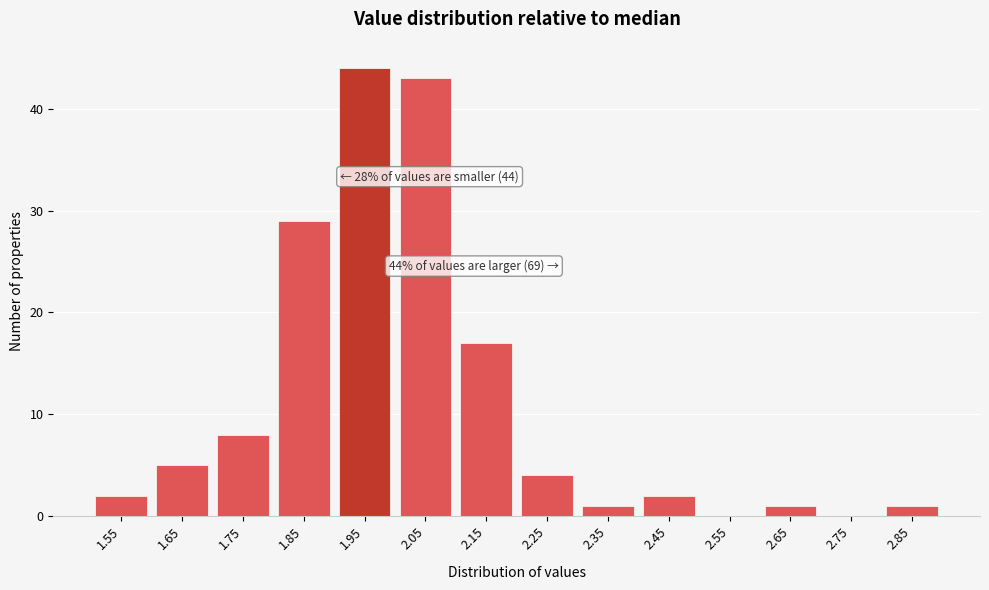

Reading right to left, extract all data points from this chart.

2.85=1	2.75=0	2.65=1	2.55=0	2.45=2	2.35=1	2.25=4	2.15=17	2.05=43	1.95=44	1.85=29	1.75=8	1.65=5	1.55=2